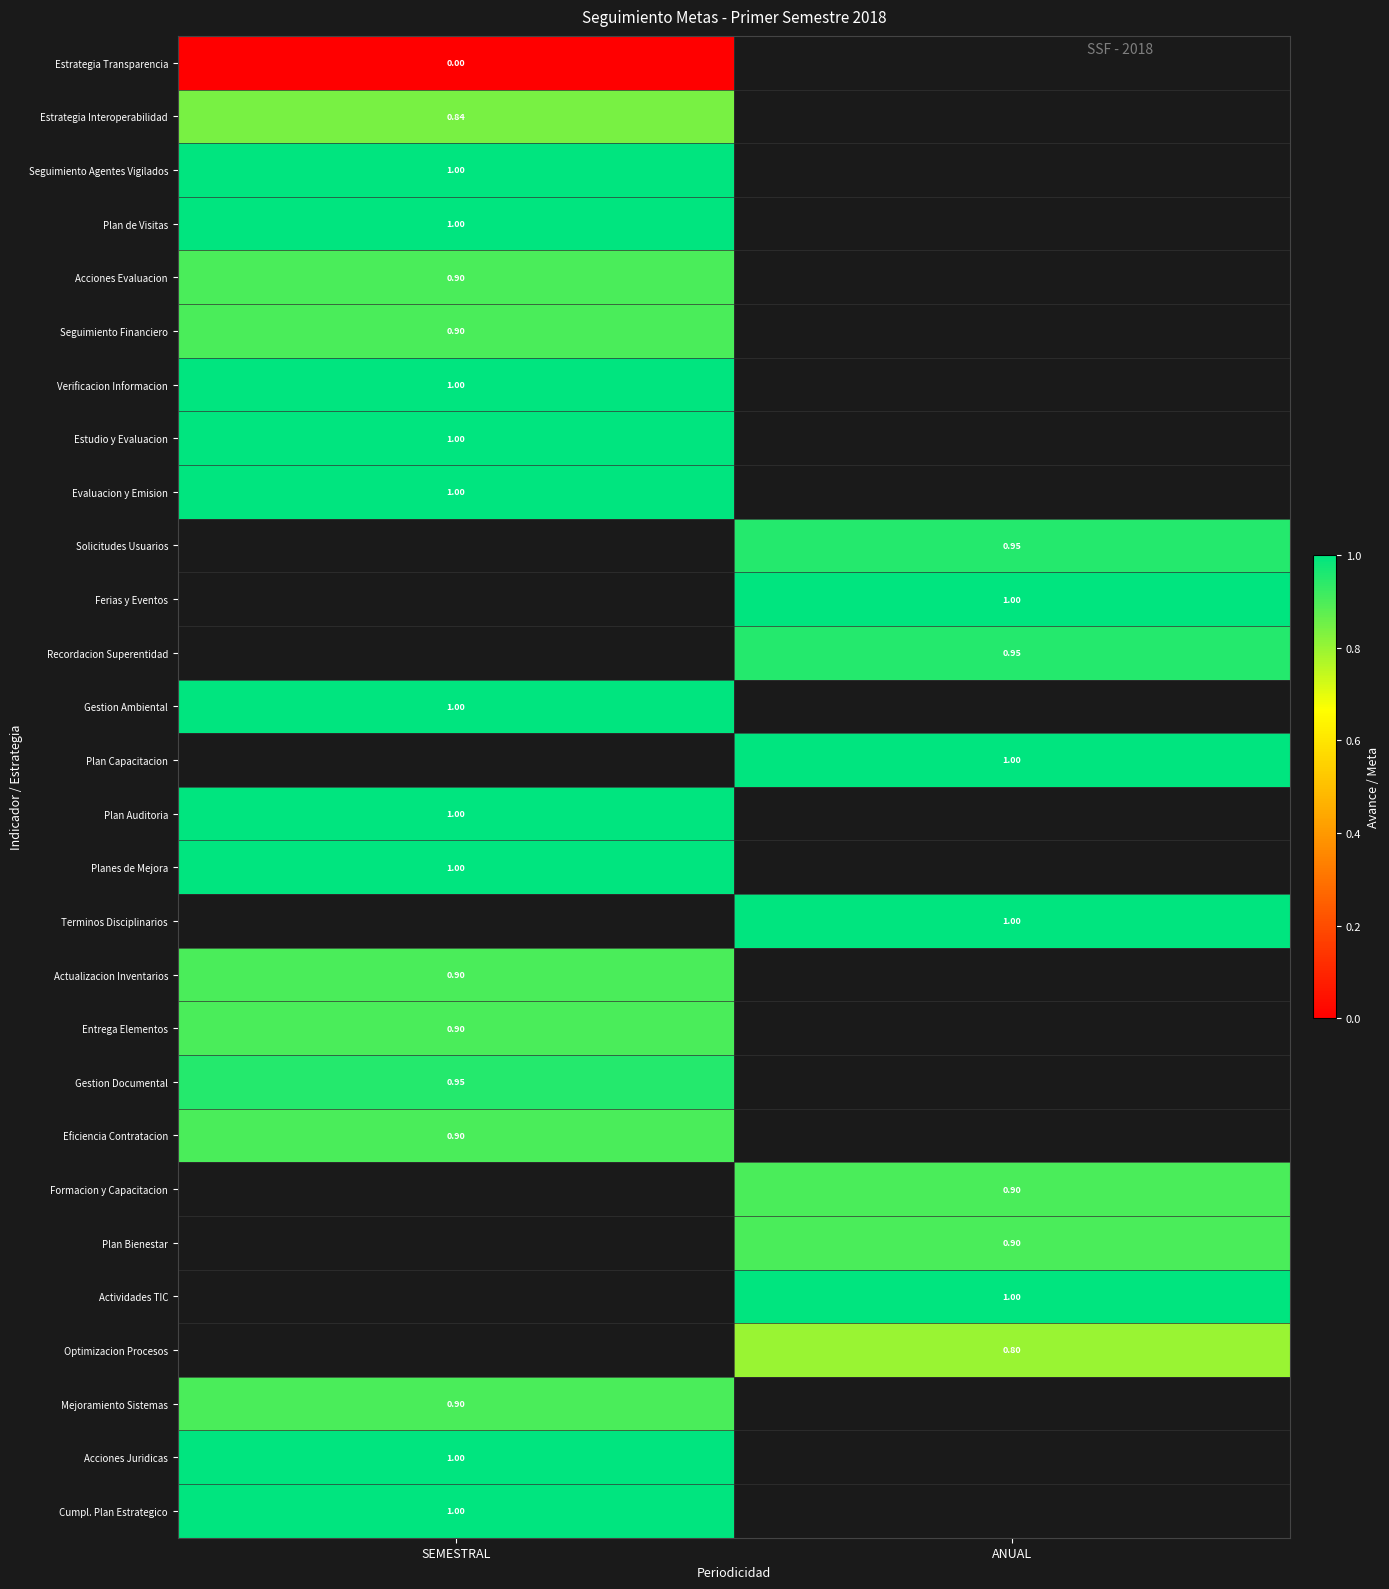

What is the minimum value for Mejoramiento Sistemas?

0.9